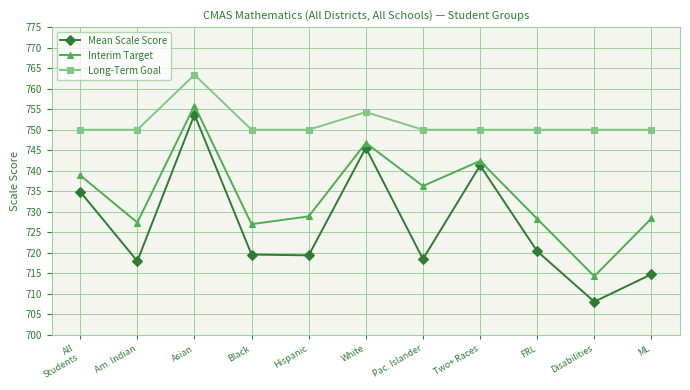

At which category is the sum across all series the highest?

Asian